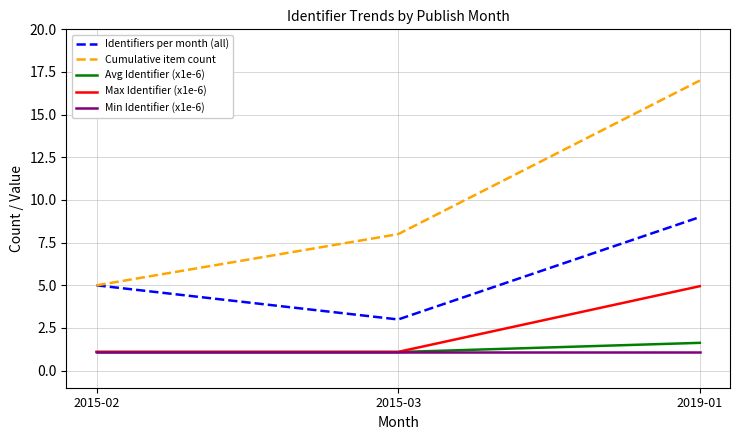

Rank the categories by Cumulative item count value from highest to lowest.

2019-01, 2015-03, 2015-02